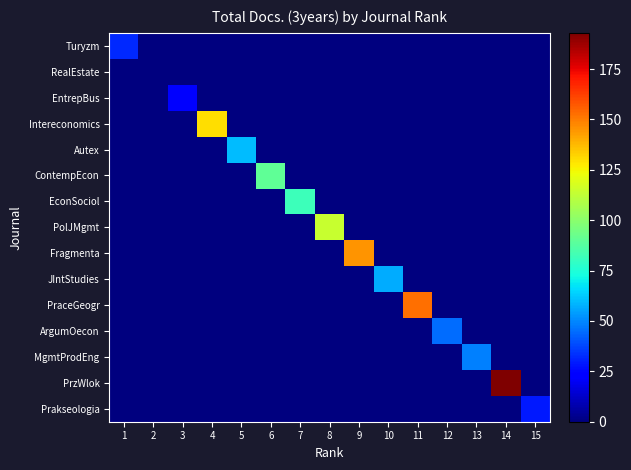

Reading left to right, what are all the values shown in this chart?

Turyzm: 1=32	2=0	3=0	4=0	5=0	6=0	7=0	8=0	9=0	10=0	11=0	12=0	13=0	14=0	15=0
RealEstate: 1=0	2=0	3=0	4=0	5=0	6=0	7=0	8=0	9=0	10=0	11=0	12=0	13=0	14=0	15=0
EntrepBus: 1=0	2=0	3=23	4=0	5=0	6=0	7=0	8=0	9=0	10=0	11=0	12=0	13=0	14=0	15=0
Intereconomics: 1=0	2=0	3=0	4=130	5=0	6=0	7=0	8=0	9=0	10=0	11=0	12=0	13=0	14=0	15=0
Autex: 1=0	2=0	3=0	4=0	5=60	6=0	7=0	8=0	9=0	10=0	11=0	12=0	13=0	14=0	15=0
ContempEcon: 1=0	2=0	3=0	4=0	5=0	6=90	7=0	8=0	9=0	10=0	11=0	12=0	13=0	14=0	15=0
EconSociol: 1=0	2=0	3=0	4=0	5=0	6=0	7=82	8=0	9=0	10=0	11=0	12=0	13=0	14=0	15=0
PolJMgmt: 1=0	2=0	3=0	4=0	5=0	6=0	7=0	8=114	9=0	10=0	11=0	12=0	13=0	14=0	15=0
Fragmenta: 1=0	2=0	3=0	4=0	5=0	6=0	7=0	8=0	9=145	10=0	11=0	12=0	13=0	14=0	15=0
JIntStudies: 1=0	2=0	3=0	4=0	5=0	6=0	7=0	8=0	9=0	10=57	11=0	12=0	13=0	14=0	15=0
PraceGeogr: 1=0	2=0	3=0	4=0	5=0	6=0	7=0	8=0	9=0	10=0	11=153	12=0	13=0	14=0	15=0
ArgumOecon: 1=0	2=0	3=0	4=0	5=0	6=0	7=0	8=0	9=0	10=0	11=0	12=45	13=0	14=0	15=0
MgmtProdEng: 1=0	2=0	3=0	4=0	5=0	6=0	7=0	8=0	9=0	10=0	11=0	12=0	13=49	14=0	15=0
PrzWlok: 1=0	2=0	3=0	4=0	5=0	6=0	7=0	8=0	9=0	10=0	11=0	12=0	13=0	14=193	15=0
Prakseologia: 1=0	2=0	3=0	4=0	5=0	6=0	7=0	8=0	9=0	10=0	11=0	12=0	13=0	14=0	15=29